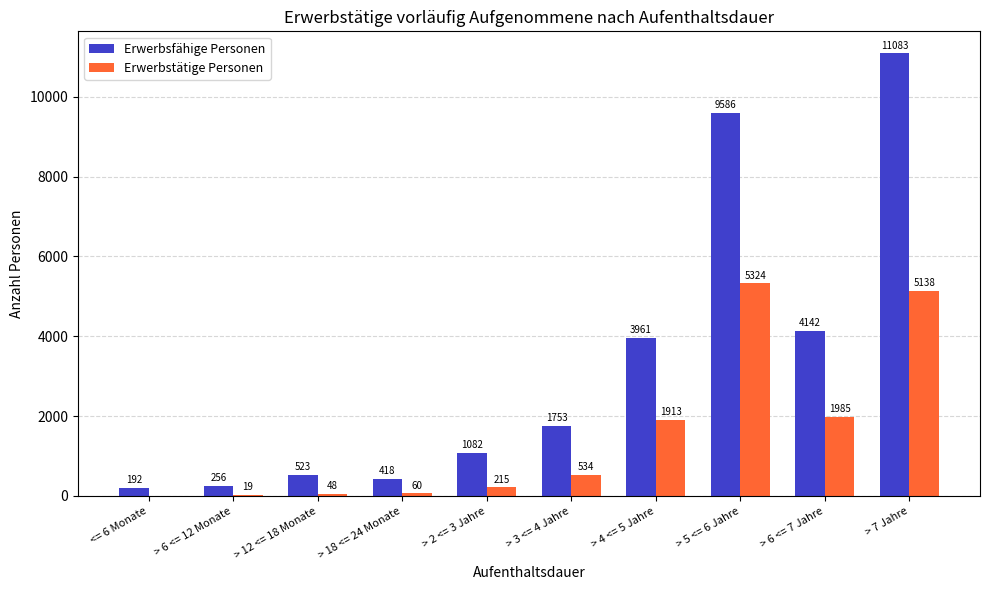

At which label is Erwerbsfähige Personen closest to 5637?

> 6 <= 7 Jahre